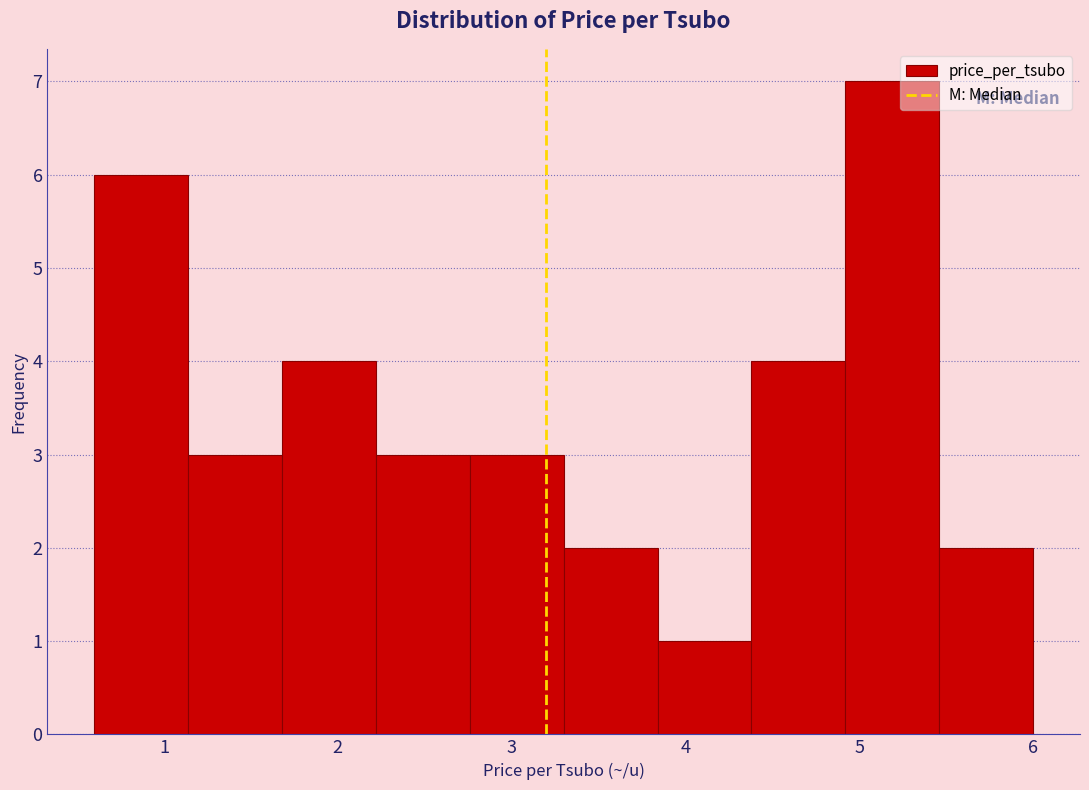

How tall is the bar that spans 2.76 to 3.30 on the x-axis? Neither the bar edges nor the heights are printed on the chart, so give them approximately, as read against the axes.

3